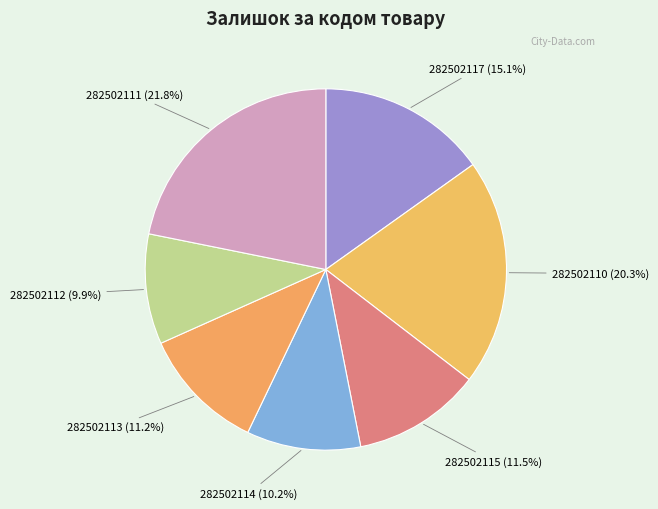

True or false: 282502115 accounts for 26% of the total.

False